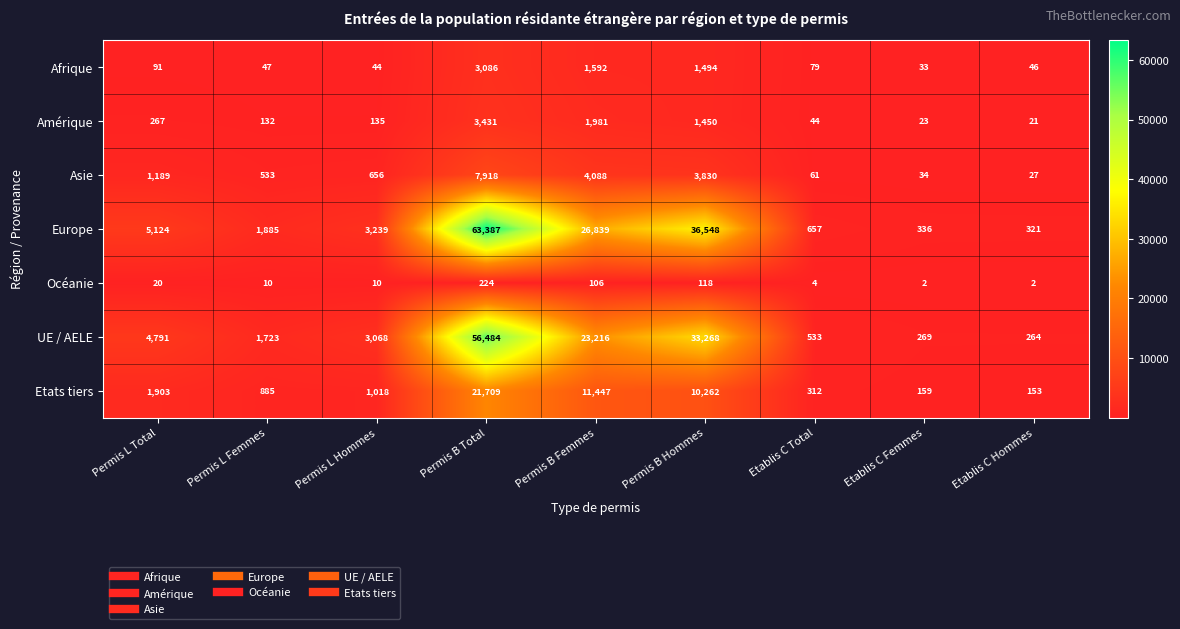

What is the minimum value shown in the chart?

2